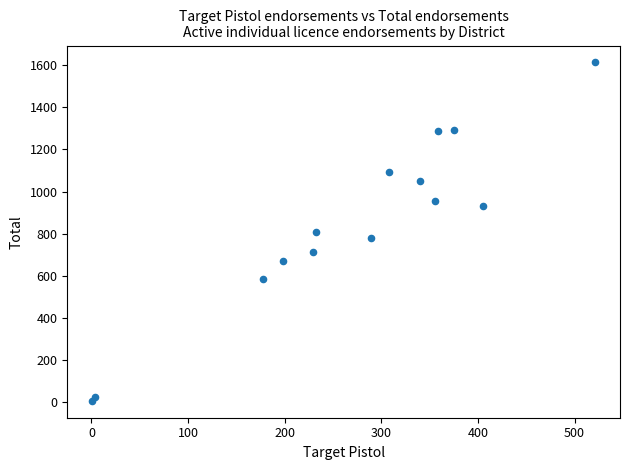

What is the range of Y values (max minus min)?

1607